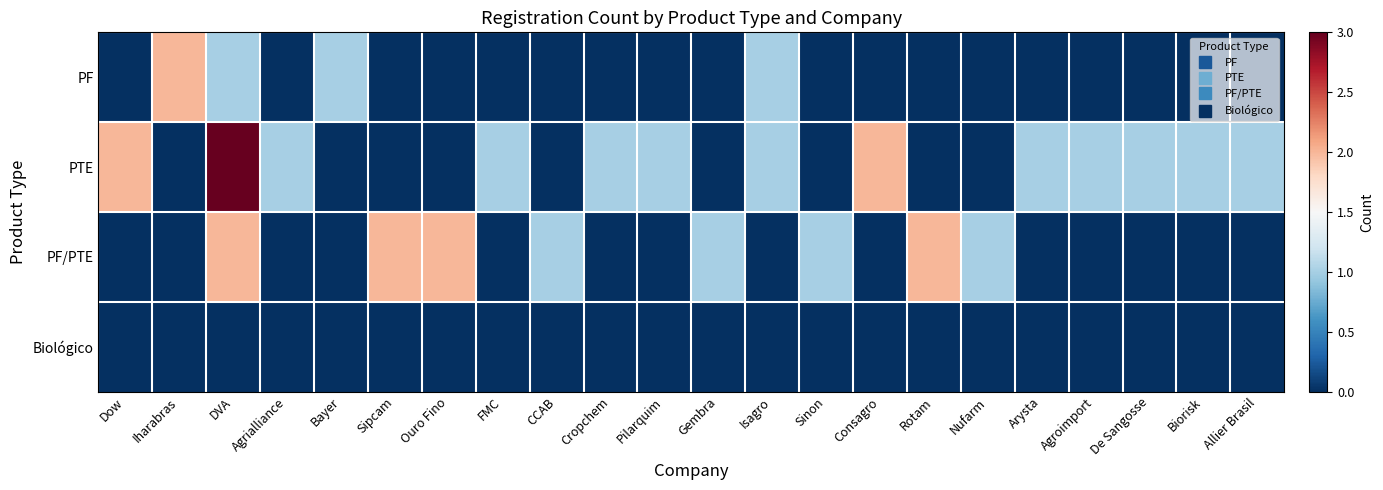

Reading right to left, extract all data points from this chart.

PF: Allier Brasil=0	Biorisk=0	De Sangosse=0	Agroimport=0	Arysta=0	Nufarm=0	Rotam=0	Consagro=0	Sinon=0	Isagro=1	Gembra=0	Pilarquim=0	Cropchem=0	CCAB=0	FMC=0	Ouro Fino=0	Sipcam=0	Bayer=1	Agrialliance=0	DVA=1	Iharabras=2	Dow=0
PTE: Allier Brasil=1	Biorisk=1	De Sangosse=1	Agroimport=1	Arysta=1	Nufarm=0	Rotam=0	Consagro=2	Sinon=0	Isagro=1	Gembra=0	Pilarquim=1	Cropchem=1	CCAB=0	FMC=1	Ouro Fino=0	Sipcam=0	Bayer=0	Agrialliance=1	DVA=3	Iharabras=0	Dow=2
PF/PTE: Allier Brasil=0	Biorisk=0	De Sangosse=0	Agroimport=0	Arysta=0	Nufarm=1	Rotam=2	Consagro=0	Sinon=1	Isagro=0	Gembra=1	Pilarquim=0	Cropchem=0	CCAB=1	FMC=0	Ouro Fino=2	Sipcam=2	Bayer=0	Agrialliance=0	DVA=2	Iharabras=0	Dow=0
Biológico: Allier Brasil=0	Biorisk=0	De Sangosse=0	Agroimport=0	Arysta=0	Nufarm=0	Rotam=0	Consagro=0	Sinon=0	Isagro=0	Gembra=0	Pilarquim=0	Cropchem=0	CCAB=0	FMC=0	Ouro Fino=0	Sipcam=0	Bayer=0	Agrialliance=0	DVA=0	Iharabras=0	Dow=0